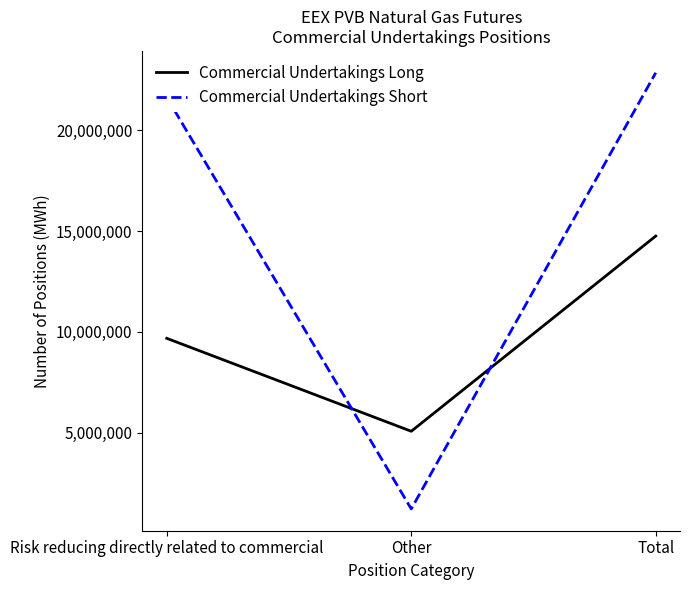

What are all the series names shown in the legend?

Commercial Undertakings Long, Commercial Undertakings Short